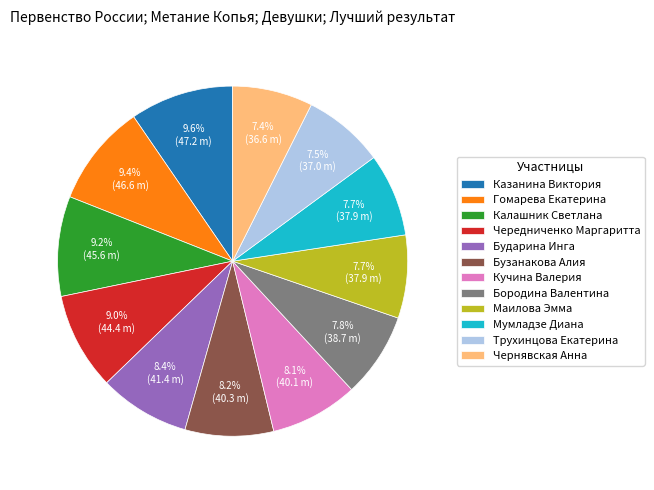

Is there a majority slice in this chart?

No